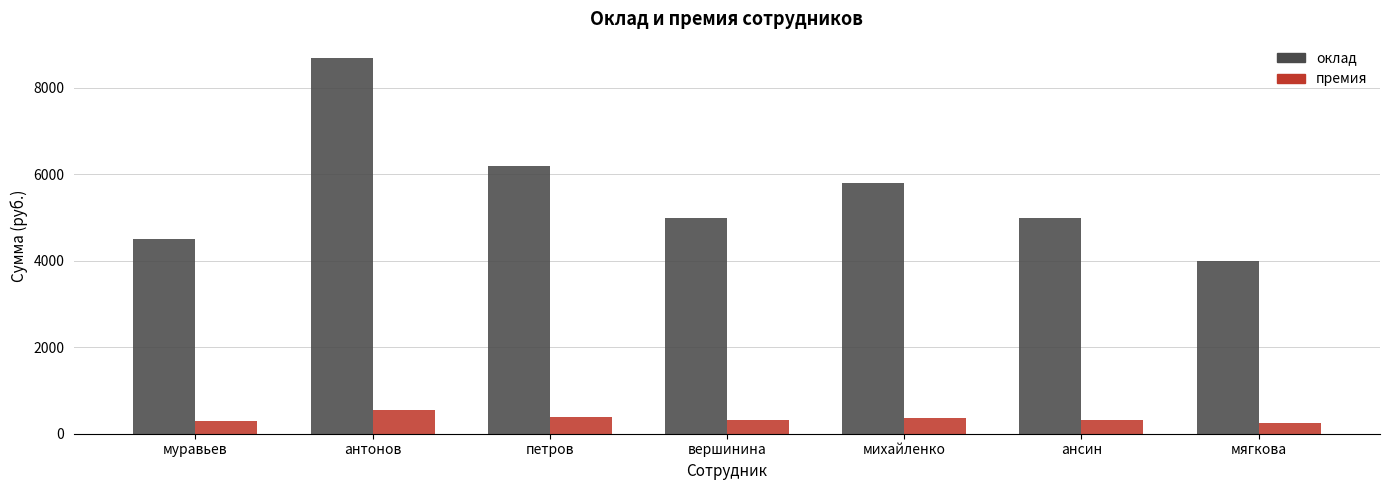

The value of оклад at антонов is 13288.0. True or false?

False